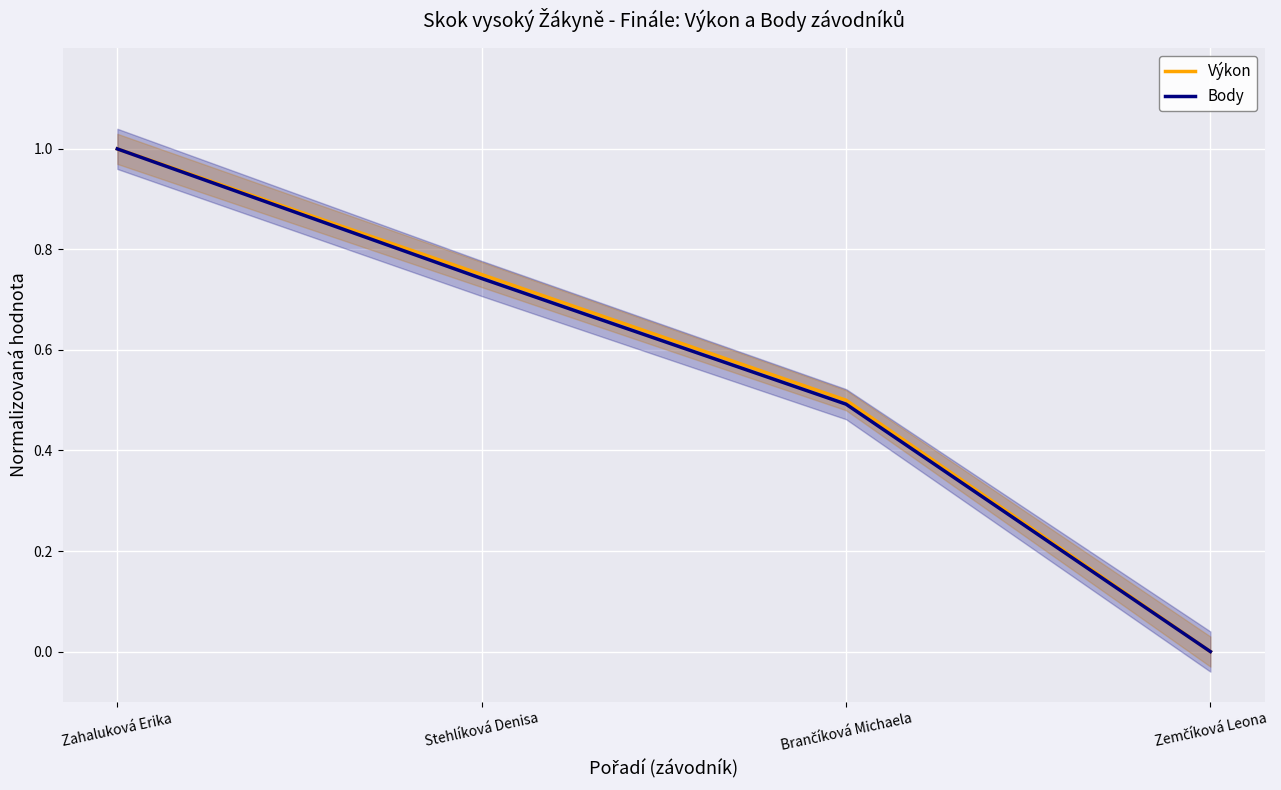

What are all the series names shown in the legend?

Výkon, Body